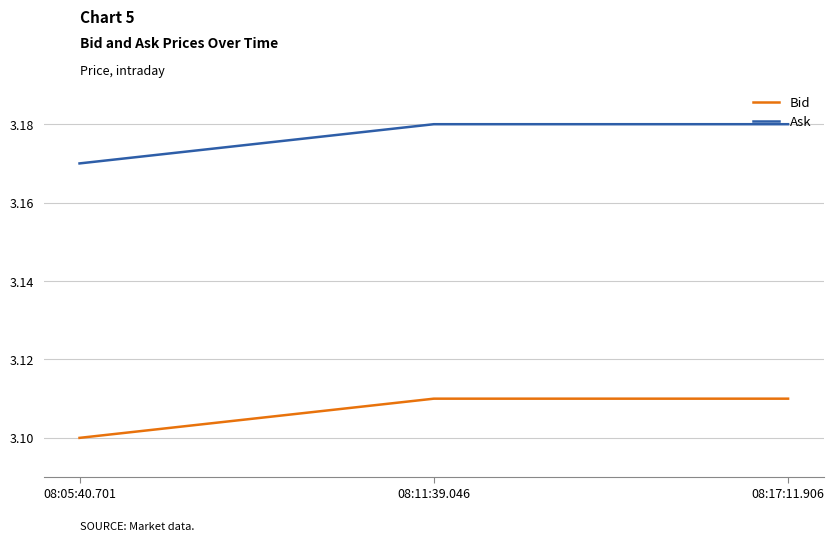

Count the Ask values in the range 3 to 4.

3